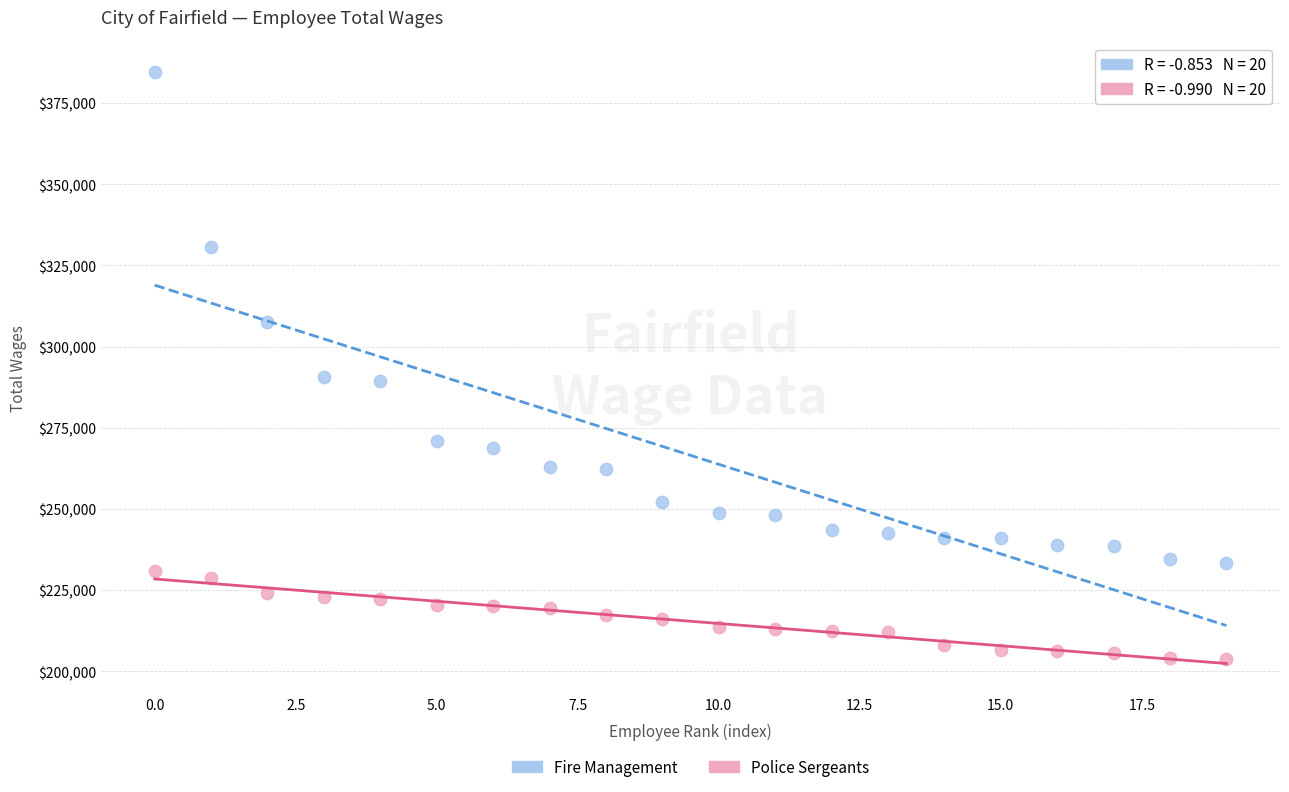

Which series reaches the maximum Y coordinate?

Fire Management